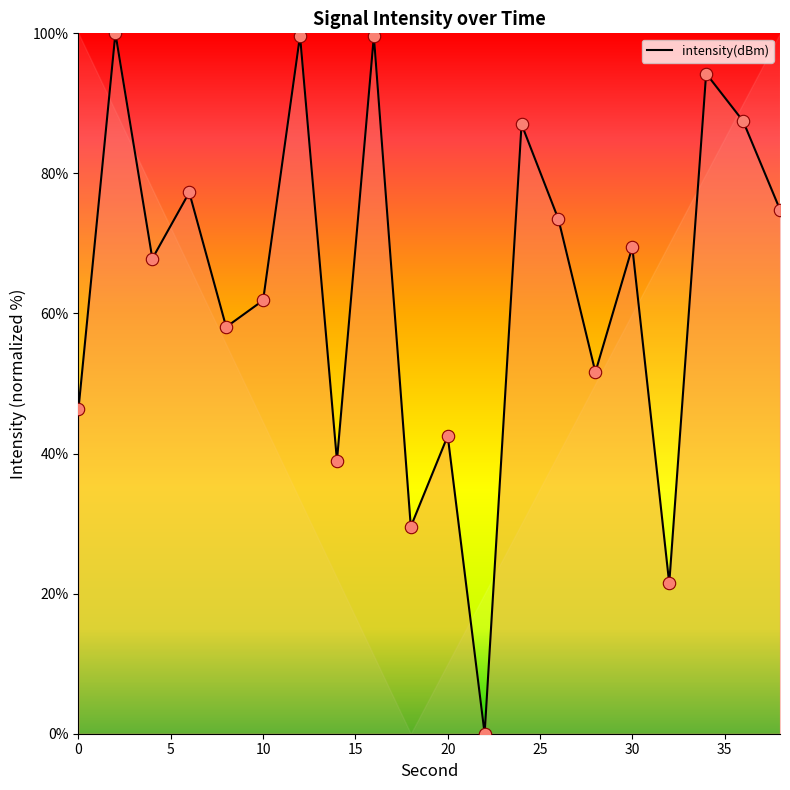

What is the maximum value shown in the chart?

100.0